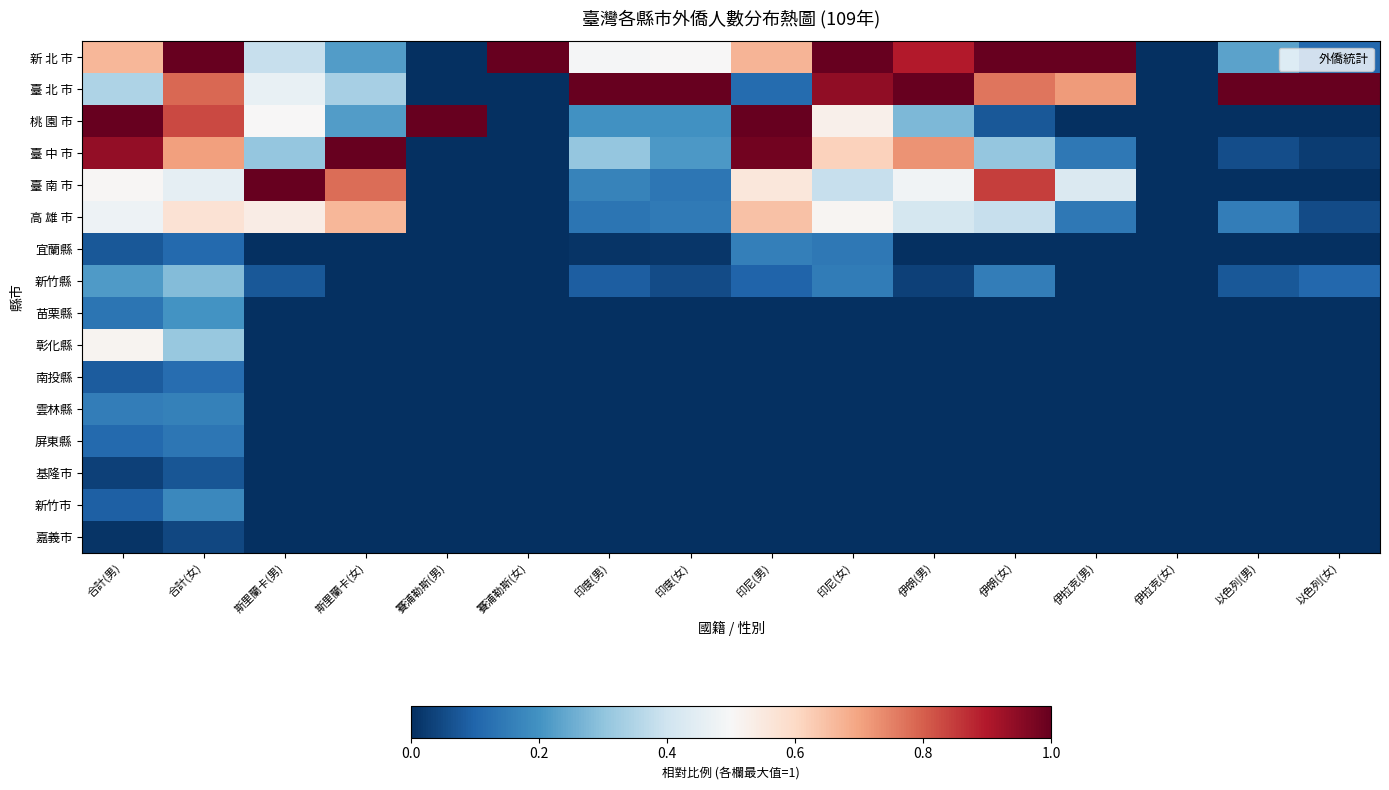

List the series in order of their peak value, lowest first.

嘉義市, 基隆市, 南投縣, 屏東縣, 宜蘭縣, 雲林縣, 新竹市, 苗栗縣, 新竹縣, 彰化縣, 高 雄 市, 新 北 市, 臺 北 市, 桃 園 市, 臺 中 市, 臺 南 市